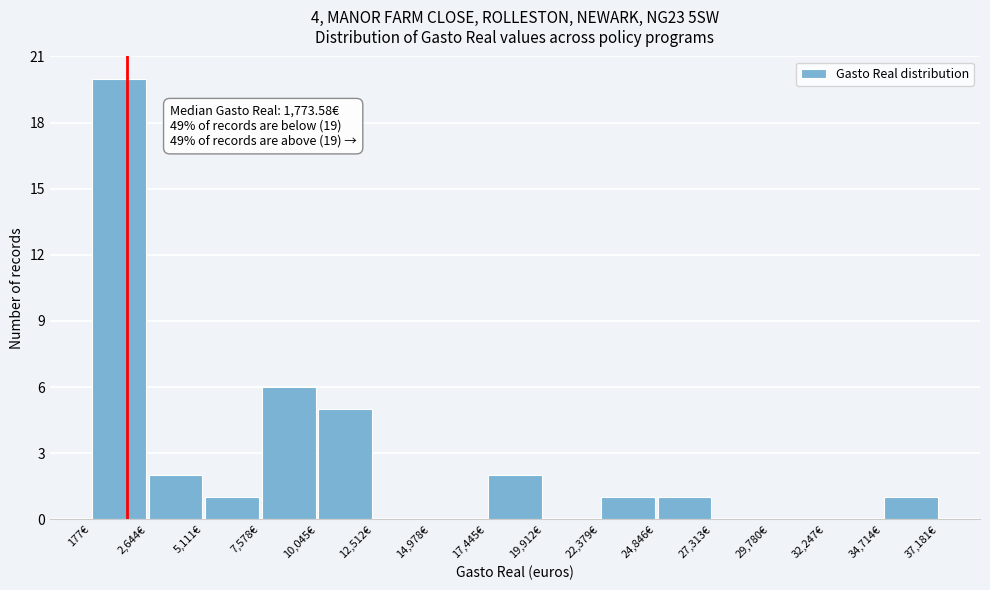

Over which range of the x-axis is the bar tallest?

0 to 2500